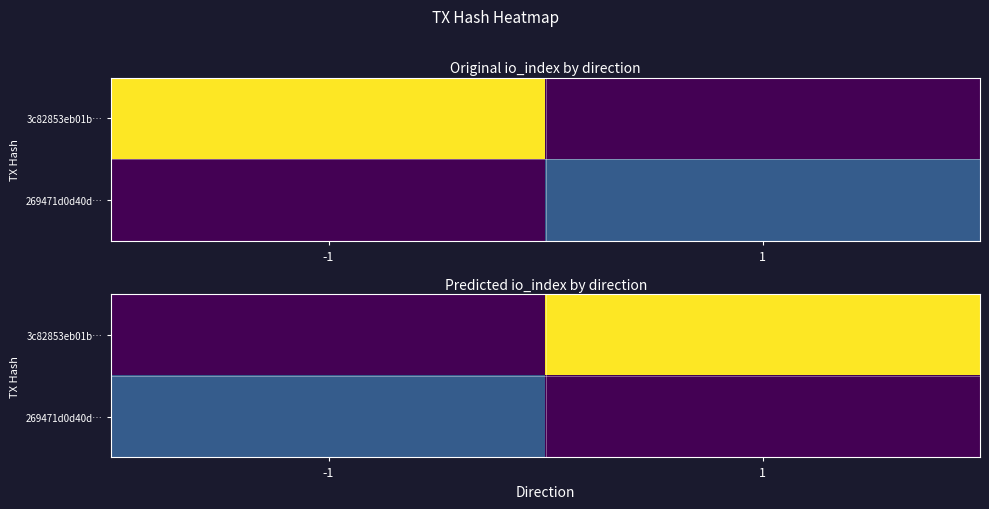

At how many categories does at least one series exceed 29?

1